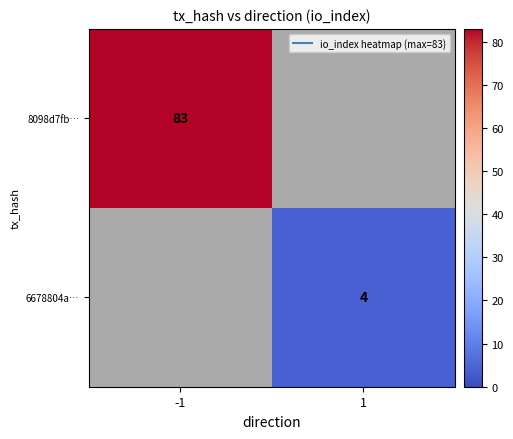

Which series has the largest range (max minus min)?

8098d7fb…